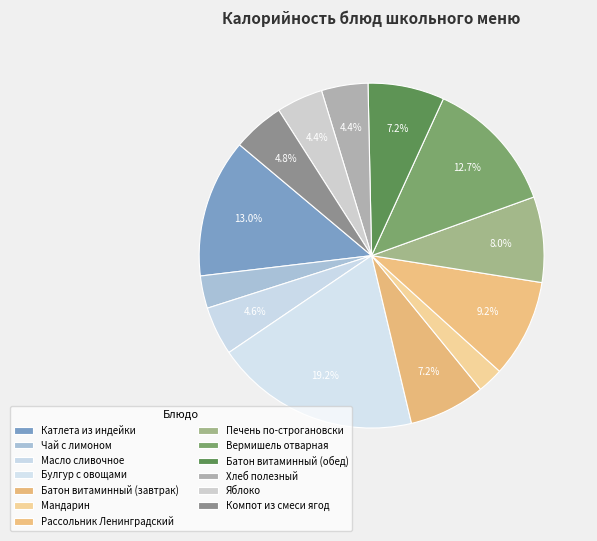

Does Булгур с овощами account for over 50% of the chart?

No